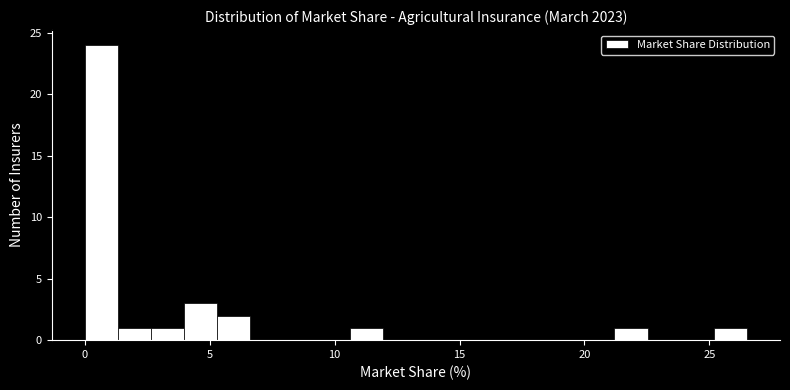

Around what value on the x-axis is the tallest bar? Give the approximate position of its centre, as read against the axis.

0.5